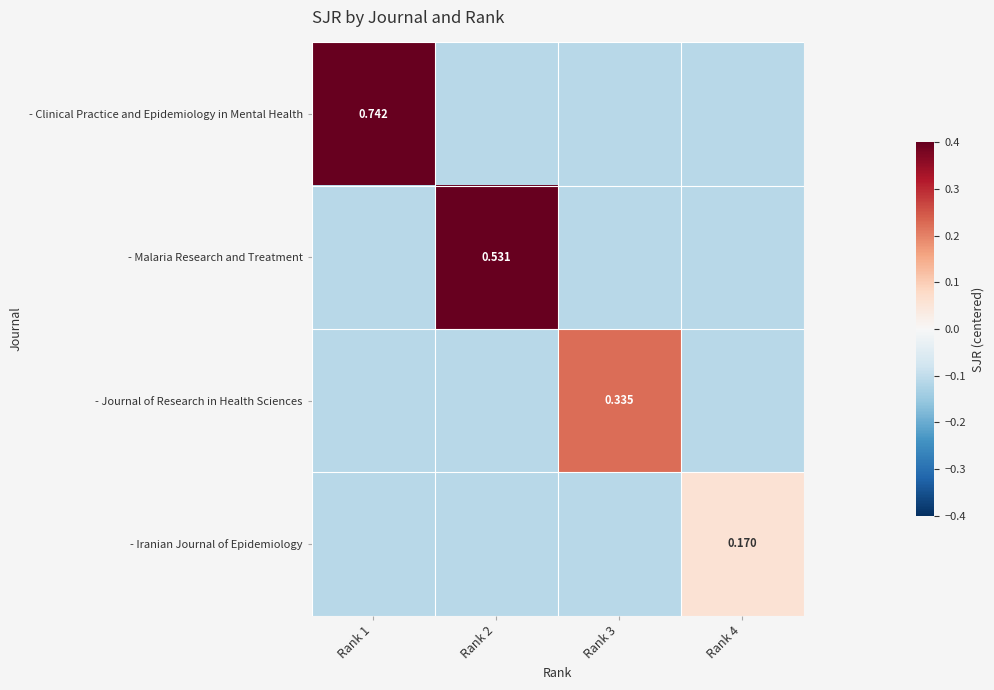

Is the value of - Journal of Research in Health Sciences at Rank 2 greater than the value of - Iranian Journal of Epidemiology at Rank 3?

No